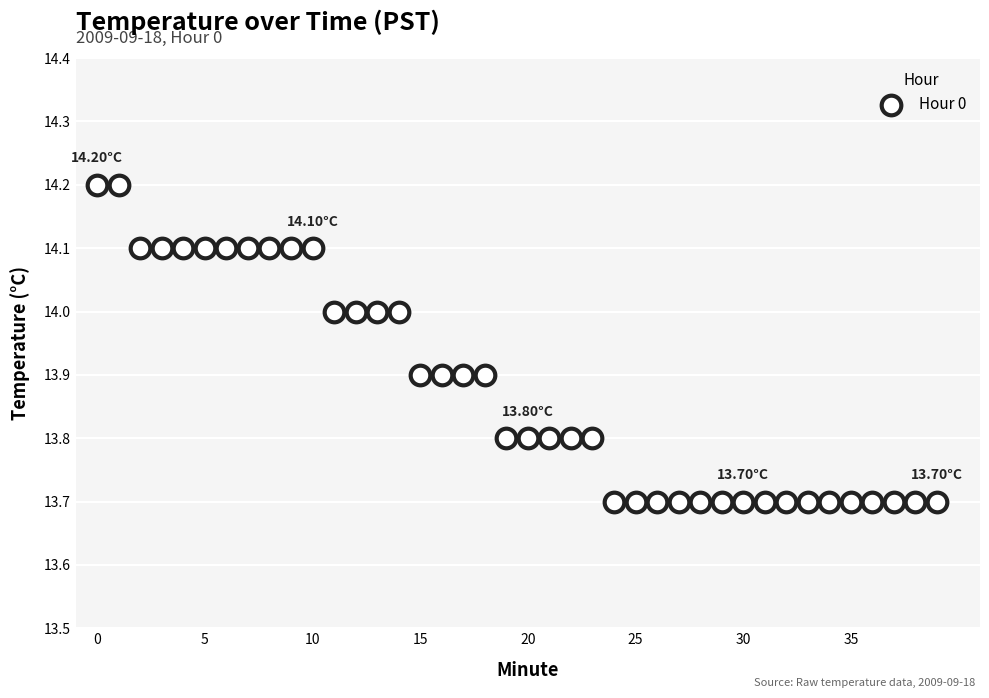

What is the range of Y values (max minus min)?

0.5